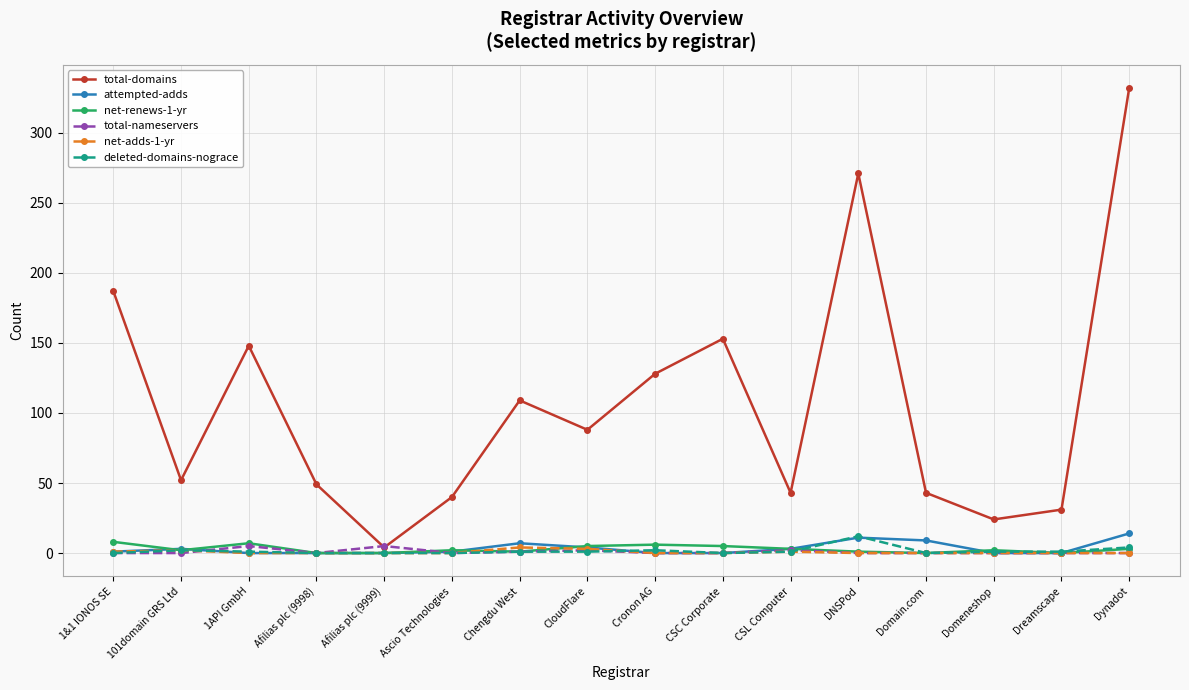

Which category has the highest value across all series?

Dynadot